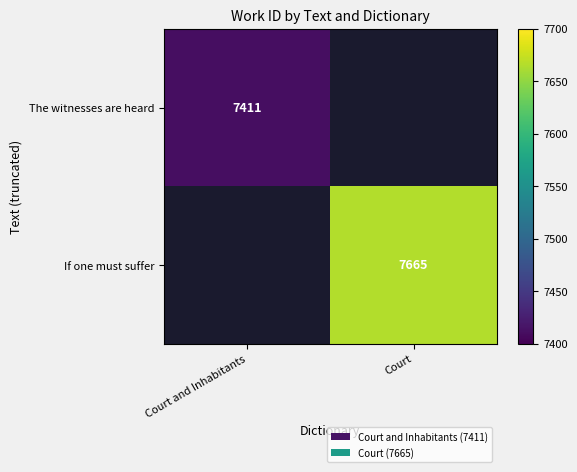

Is it true that If one must suffer equals 10559 at Court?

False